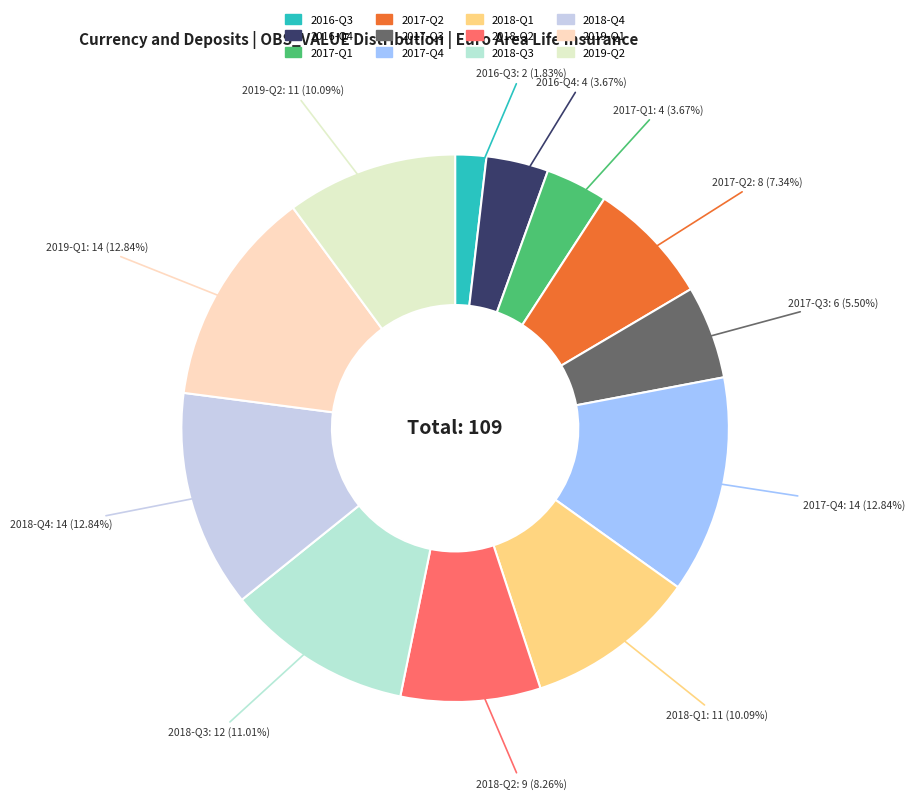

To the nearest percent, what percentage of the pie is 2018-Q2?

8%